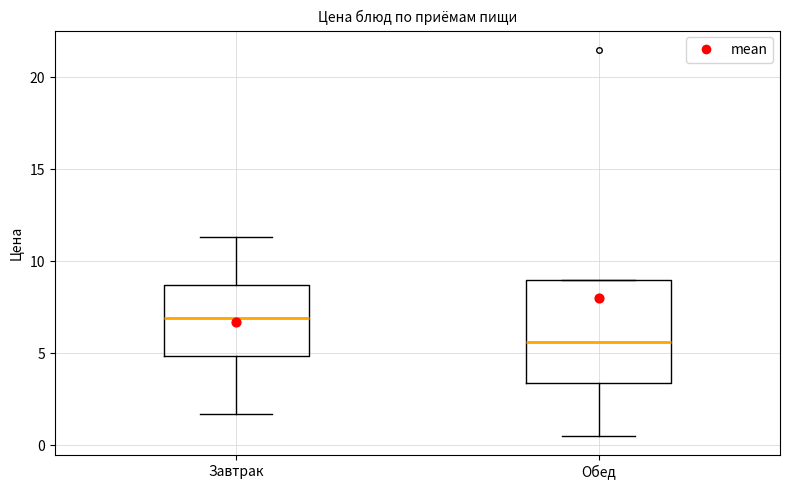

Comparing the boxes themselves (not the whiskers), which one is the tallest?

Обед